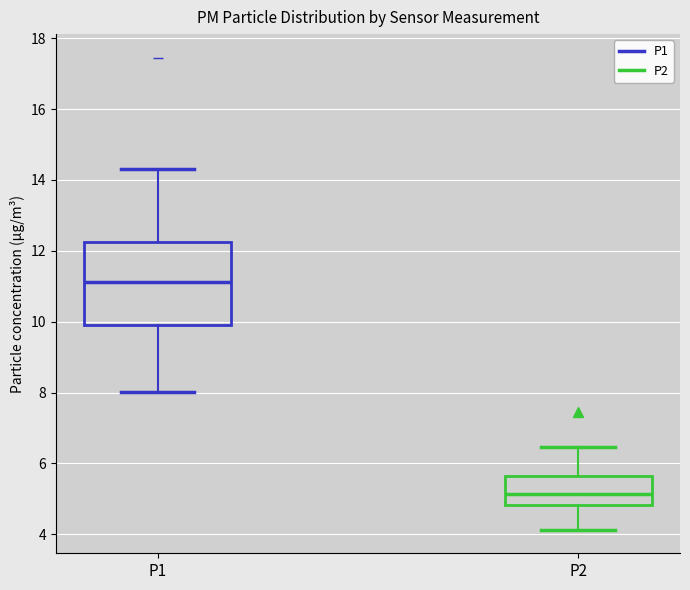

Comparing the boxes themselves (not the whiskers), which one is the tallest?

P1